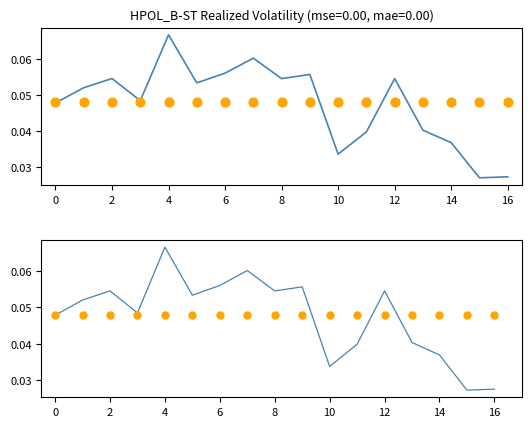

Is the value of Period realized volatility at 12 greater than the value of Constant reference at 16?

Yes